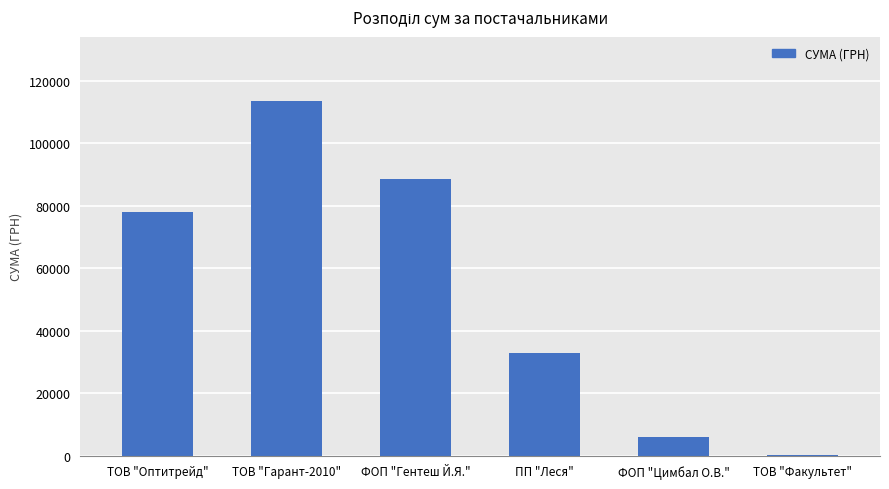

Reading left to right, transcribe all the data shown in this chart.

77813.3	113610.1	88664.8	32741.5	5985.0	215.0